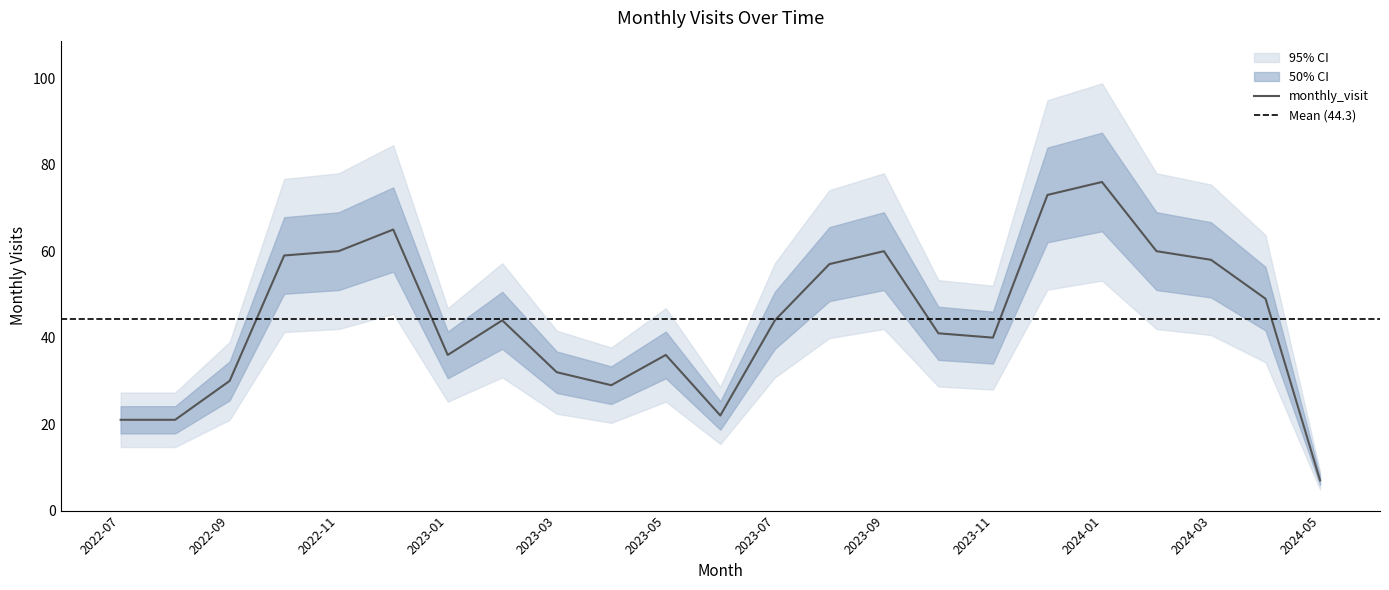

Reading left to right, transcribe all the data shown in this chart.

21	21	30	59	60	65	36	44	32	29	36	22	44	57	60	41	40	73	76	60	58	49	7